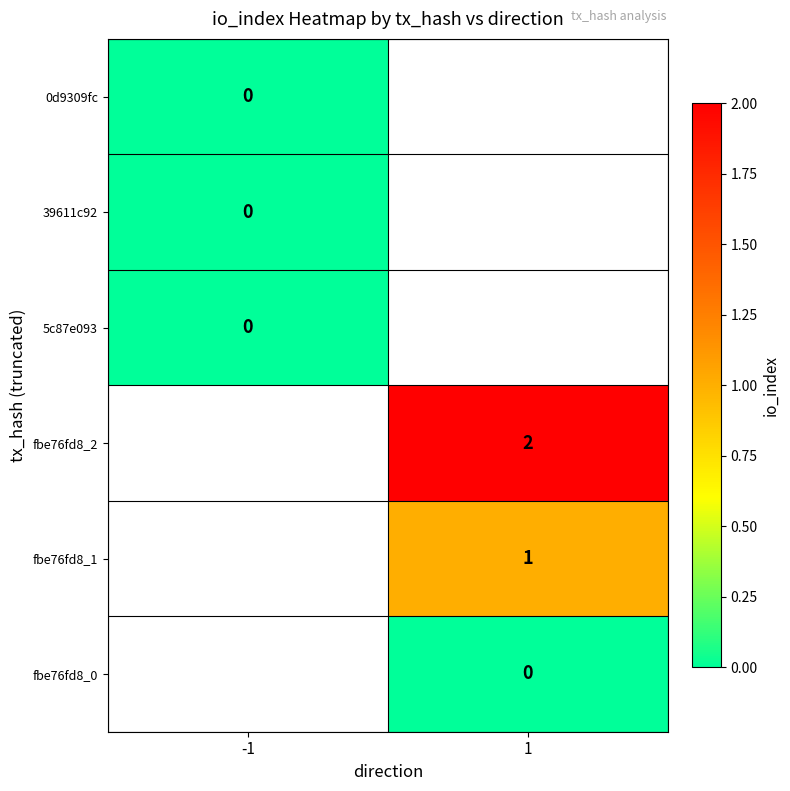

The fbe76fd8_1 series shows 1 at 1. True or false?

True